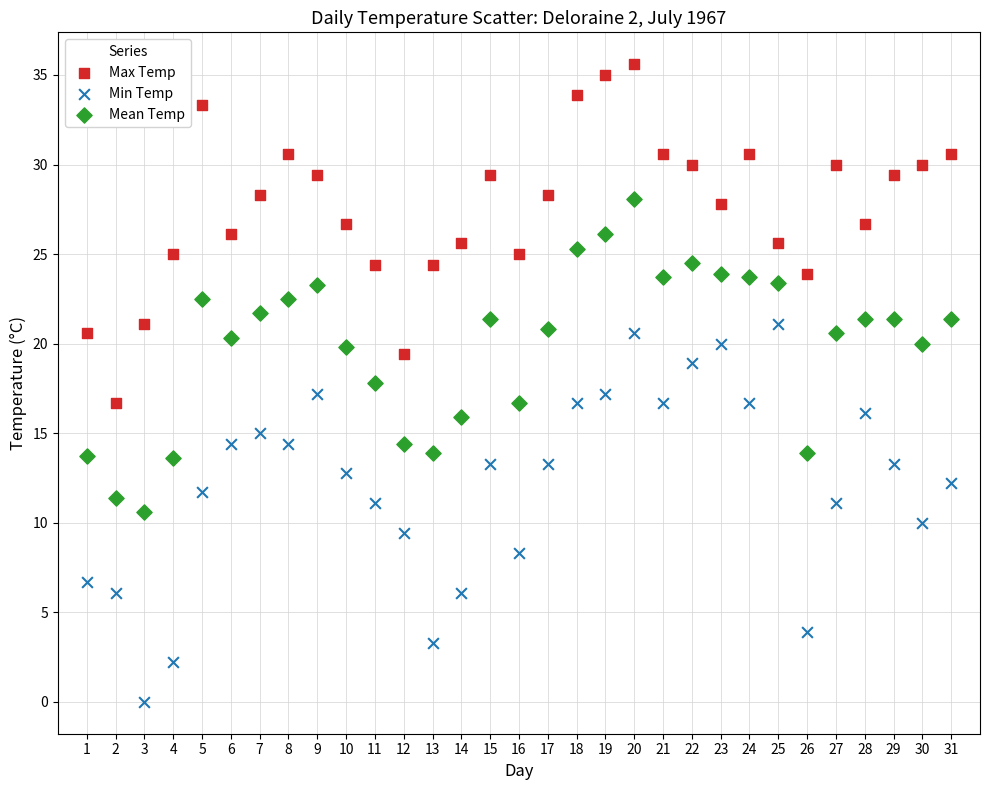

What are all the series names shown in the legend?

Max Temp, Min Temp, Mean Temp